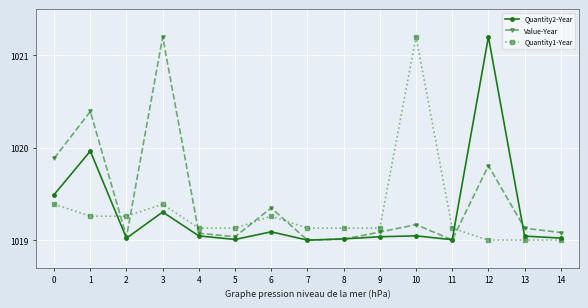

How many lines are shown in the chart?

3